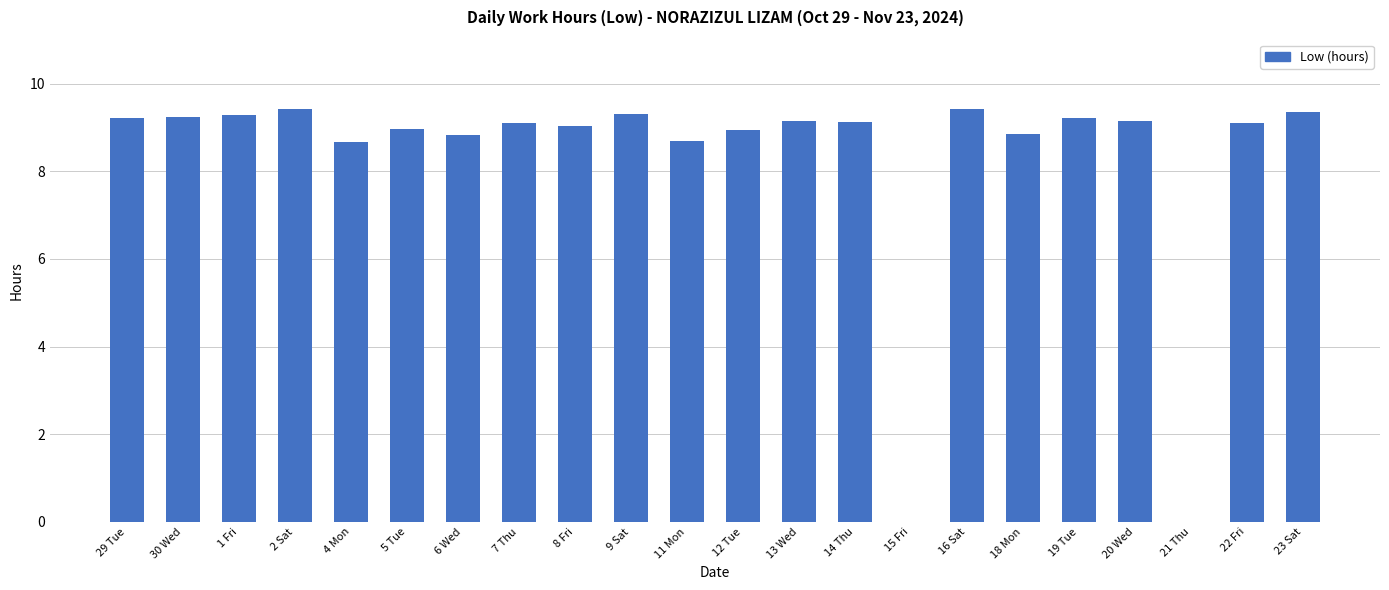

What is the ratio of the value at 8 Fri to the value at 1 Fri?

1.0